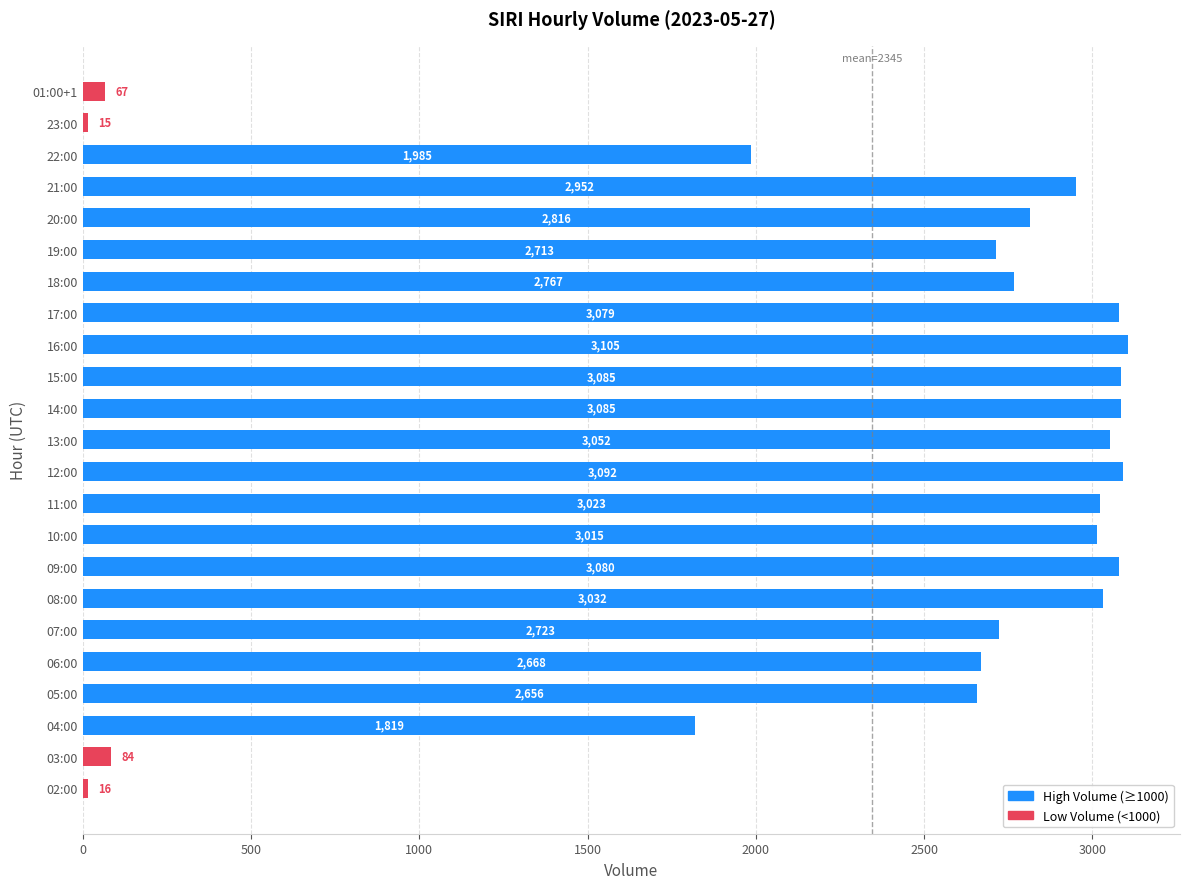

Reading bottom to top, transcribe all the data shown in this chart.

16	84	1819	2656	2668	2723	3032	3080	3015	3023	3092	3052	3085	3085	3105	3079	2767	2713	2816	2952	1985	15	67